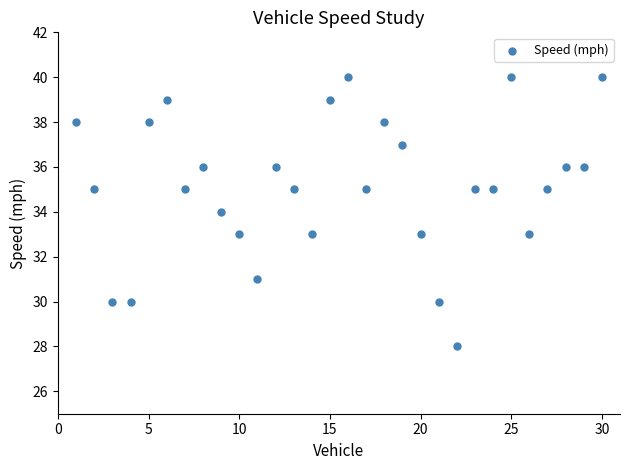

What is the range of X values (max minus min)?

29